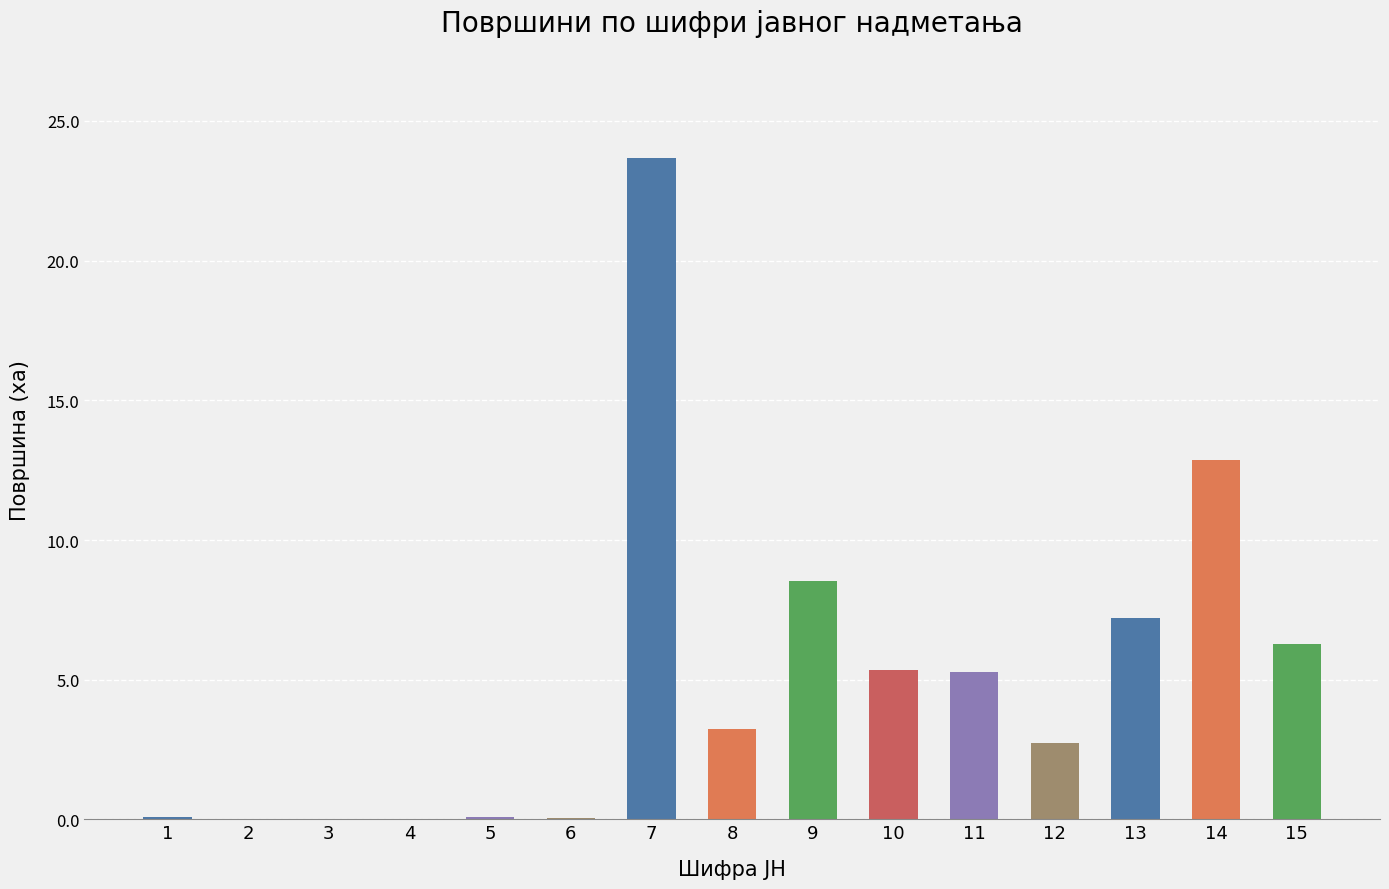

Is it true that the value at 11 is 5.3?

True